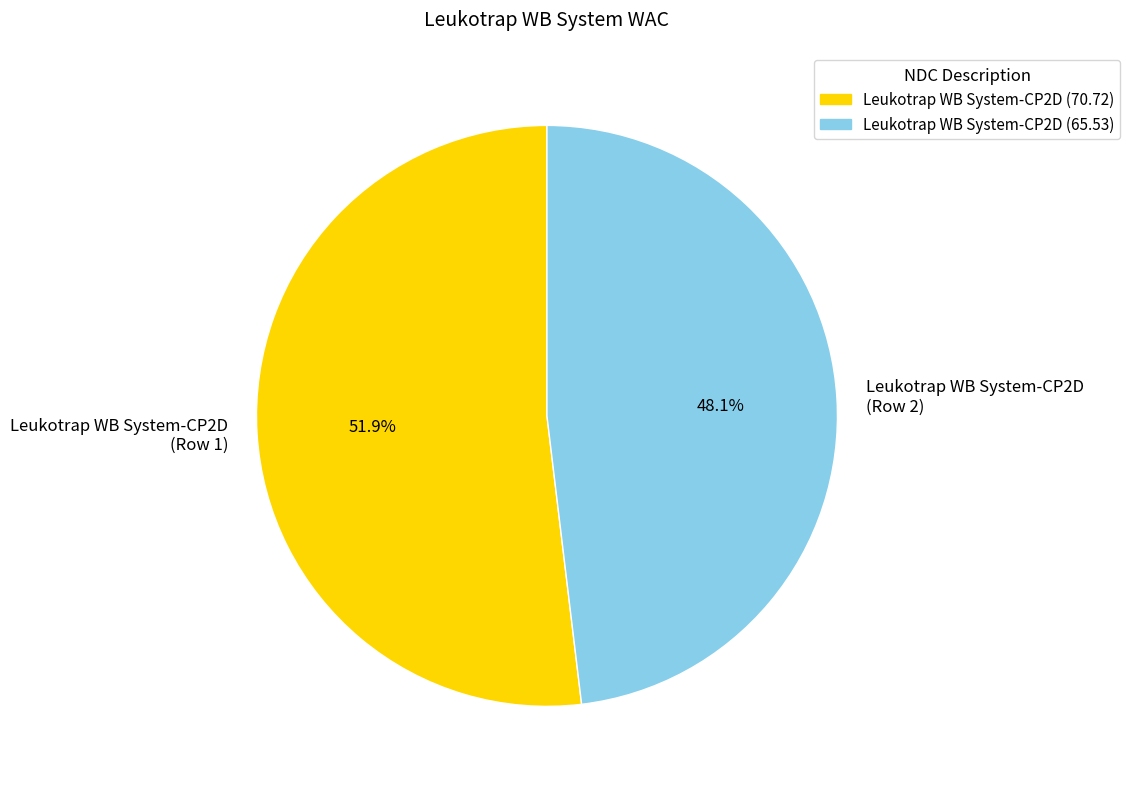

Is there any slice that represents more than half of the pie?

Yes